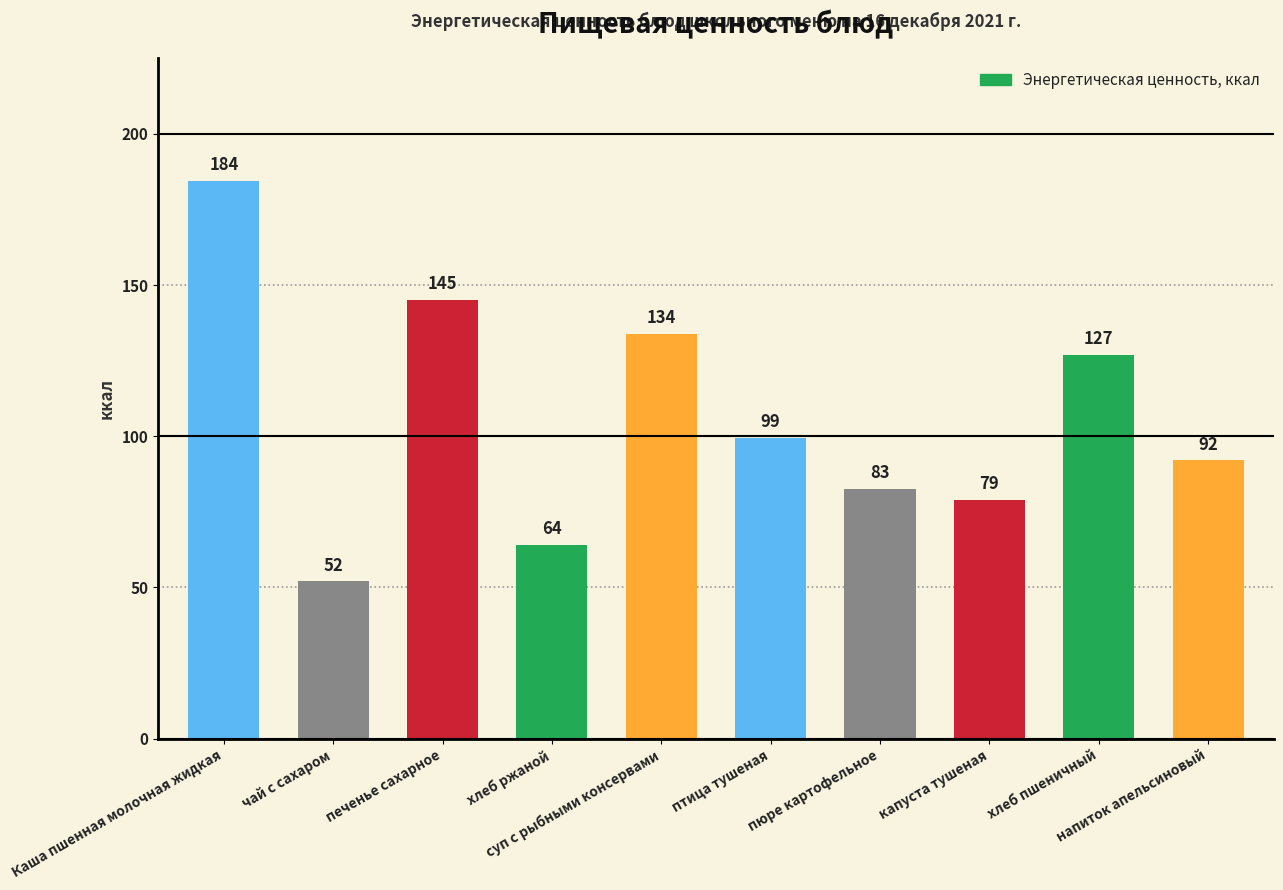

True or false: the data shows 127.0 at хлеб пшеничный.

True